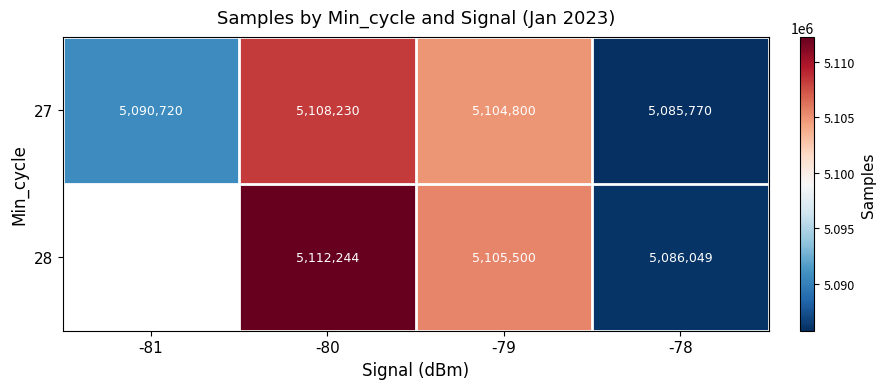

Is it true that 28 equals 5086049 at -78?

True